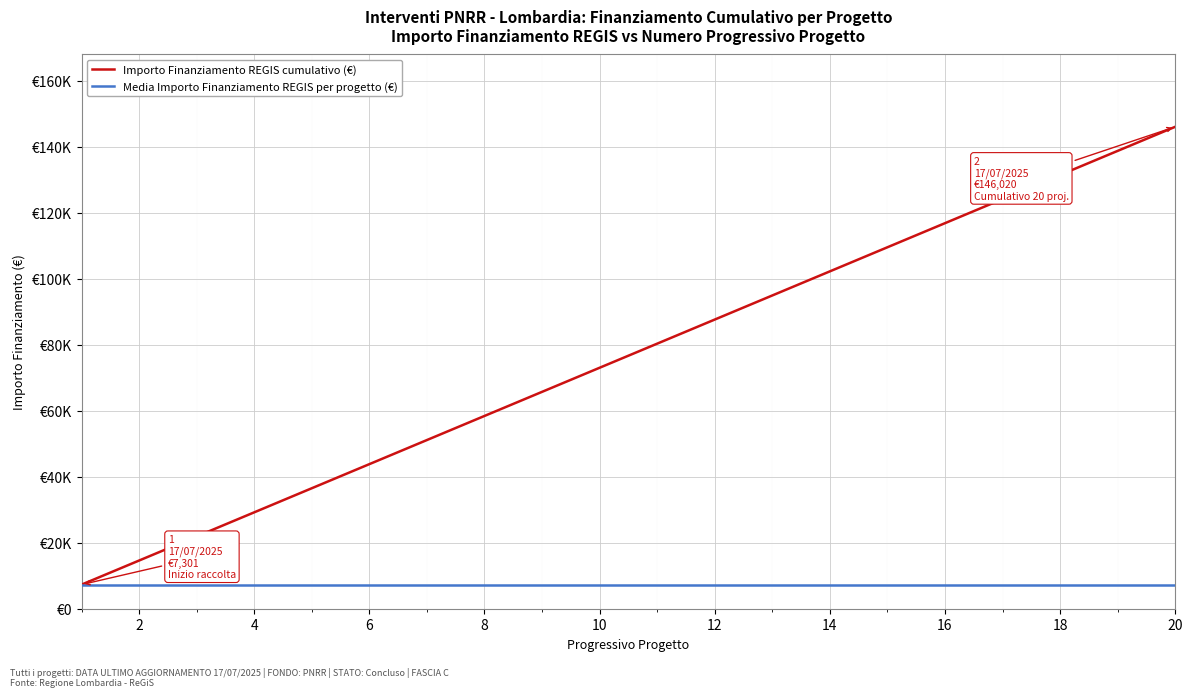

List the series in order of their overall mean, lowest first.

Media Importo Finanziamento REGIS per progetto (€), Importo Finanziamento REGIS cumulativo (€)